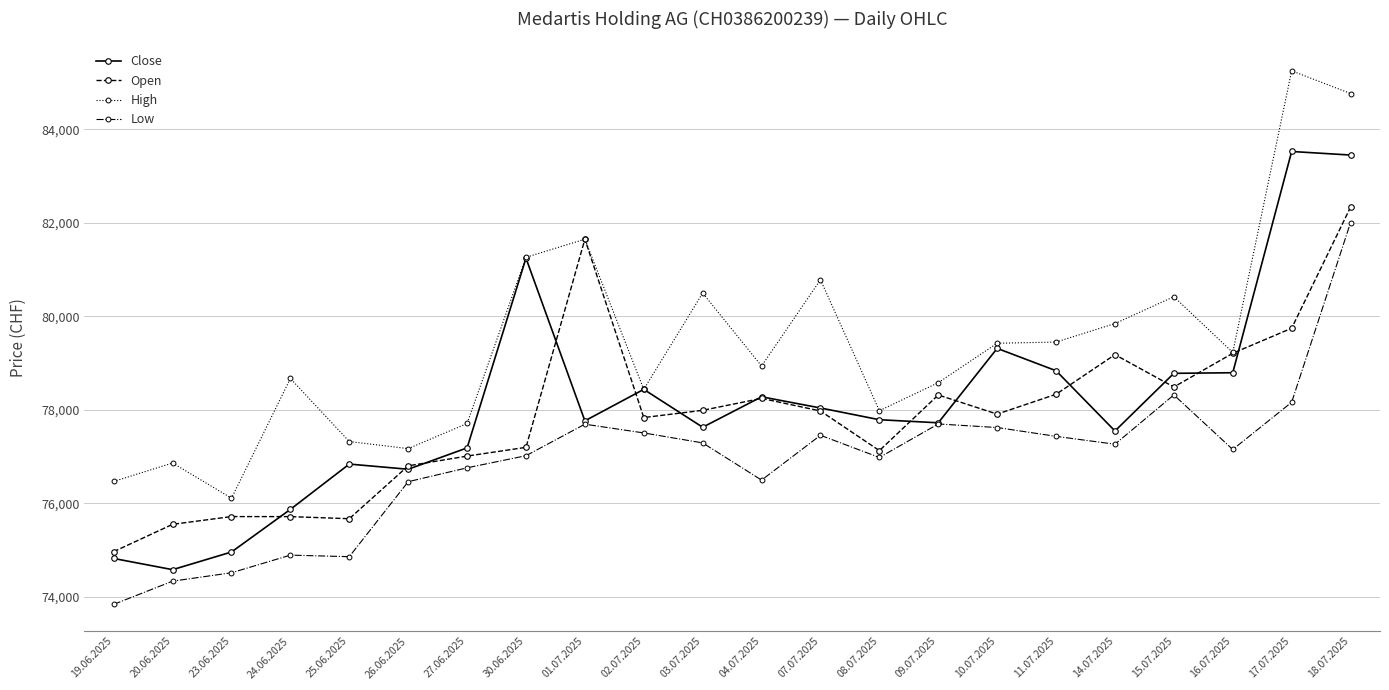

What is the difference between the second highest and minimum values in the Low series?

4480